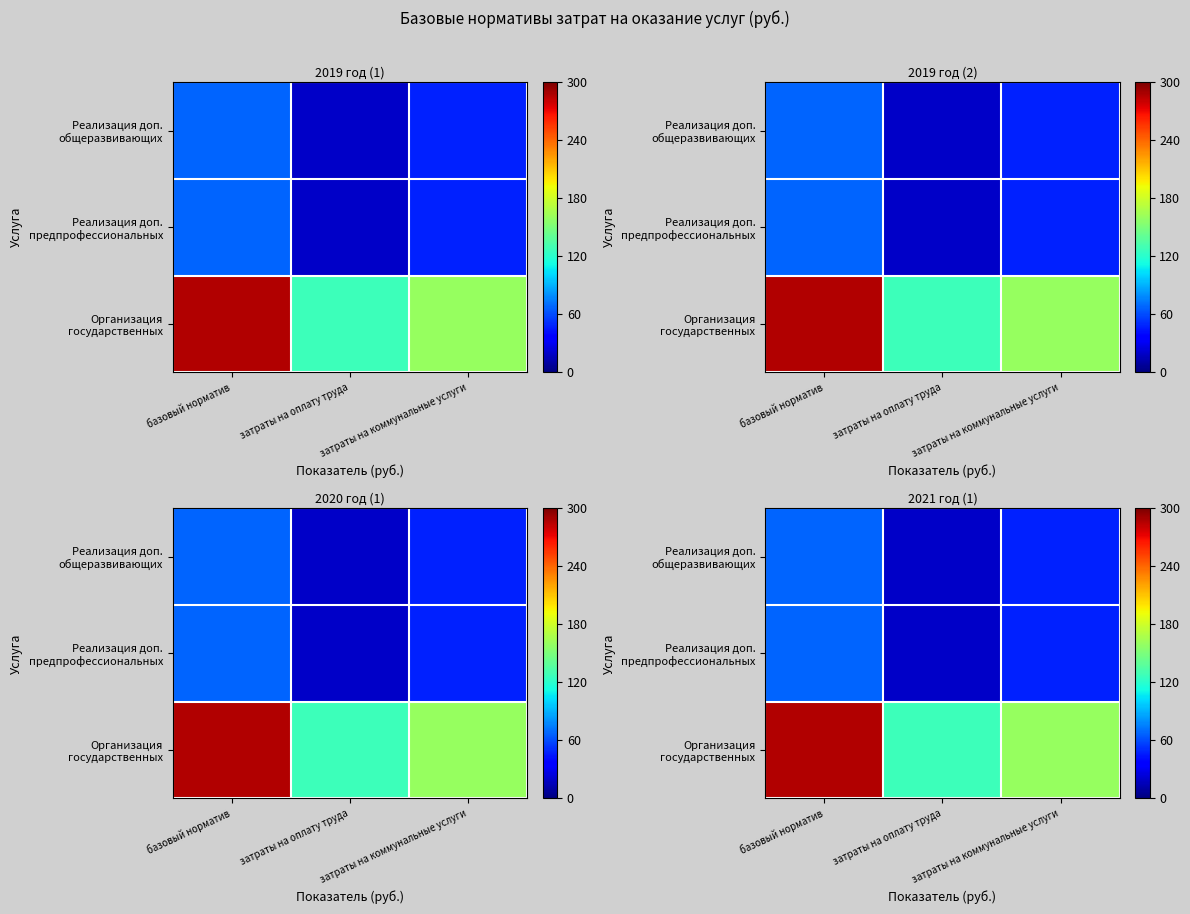

What is the minimum value for Организация государственных?

126.6